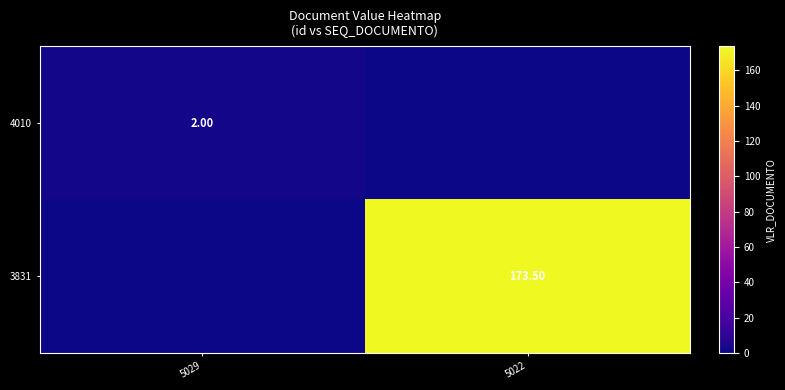

At which category is the sum across all series the highest?

5022